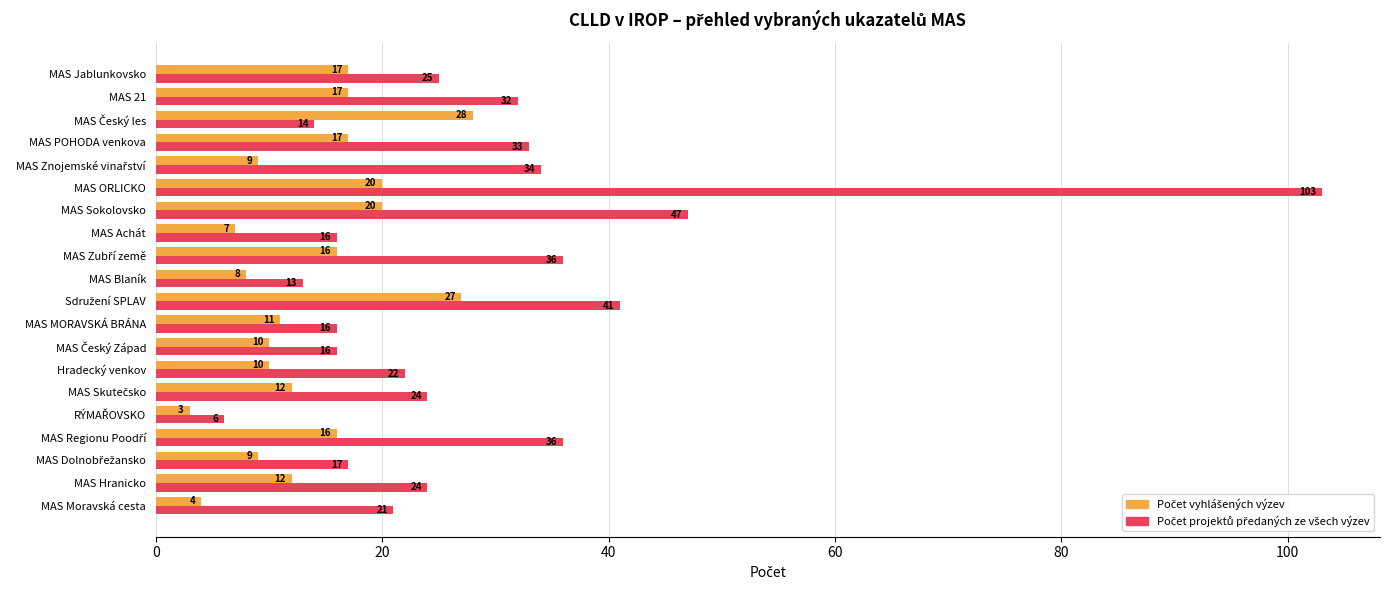

Which category has the highest value across all series?

MAS ORLICKO